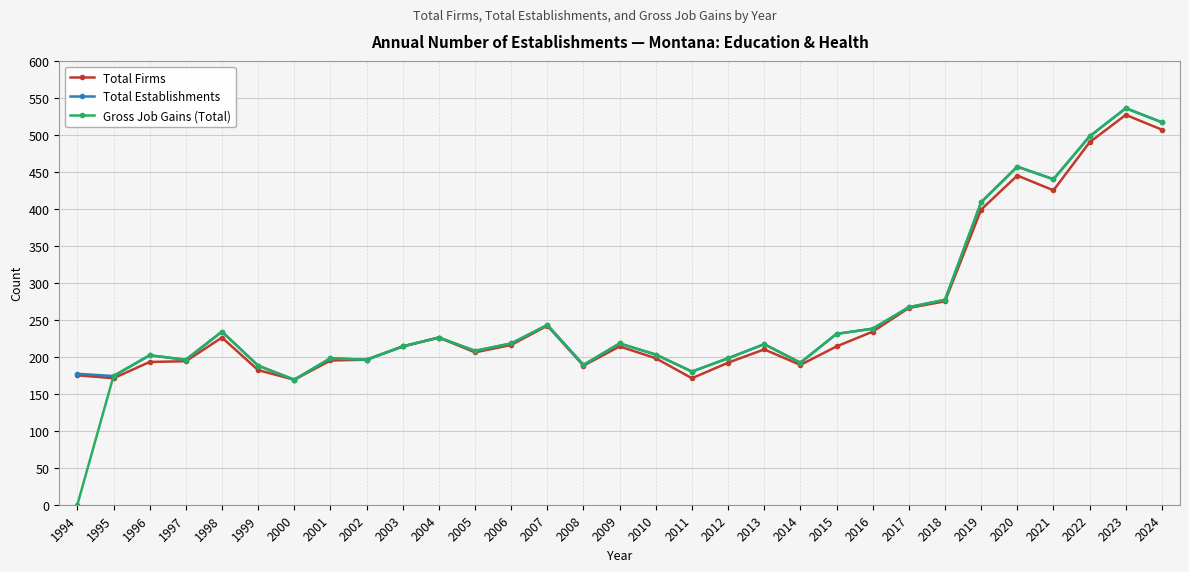

True or false: Total Establishments has more than 1 points higher than both neighbors.

True